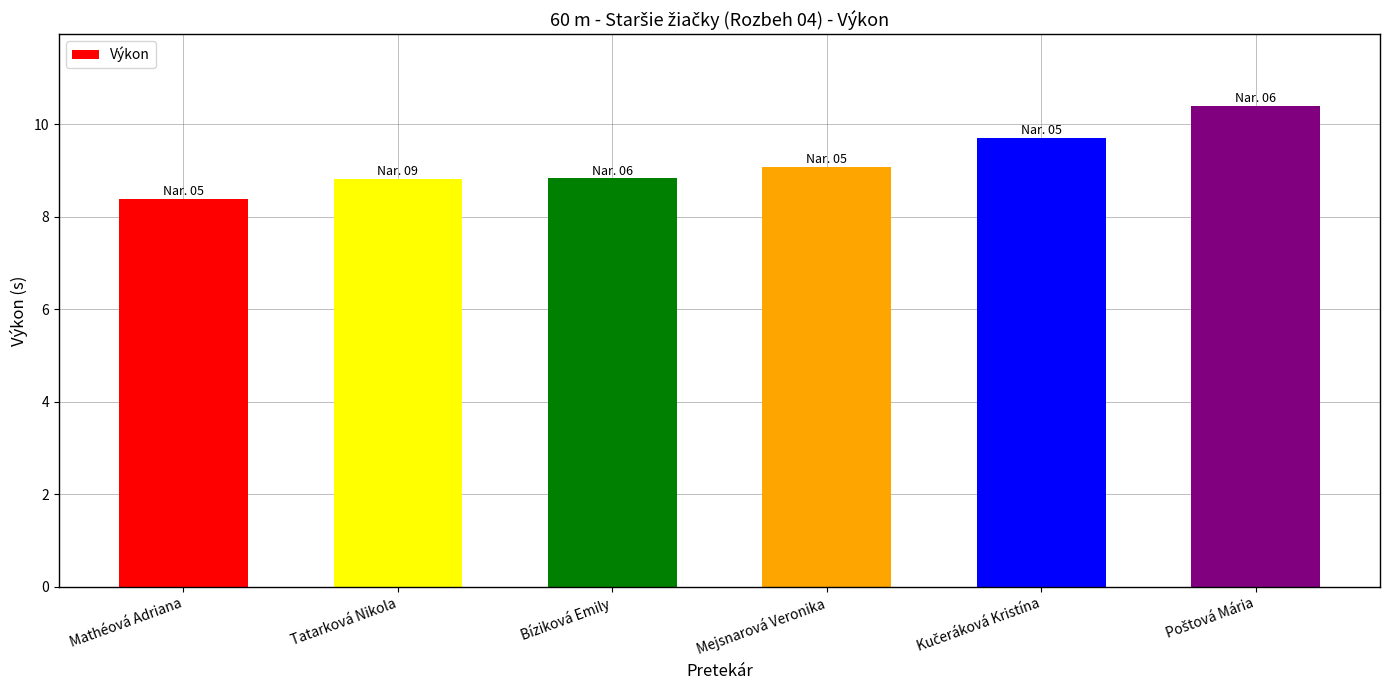

Are the bars grouped side by side (vs. stacked)?

No